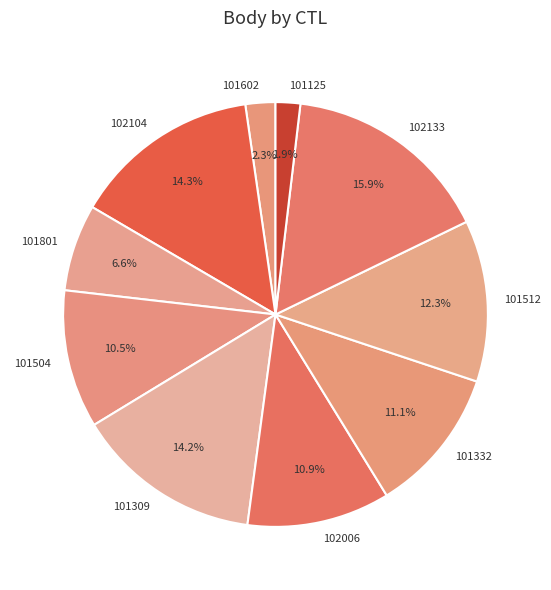

What percentage is NOT represented by 101125?

98.1%